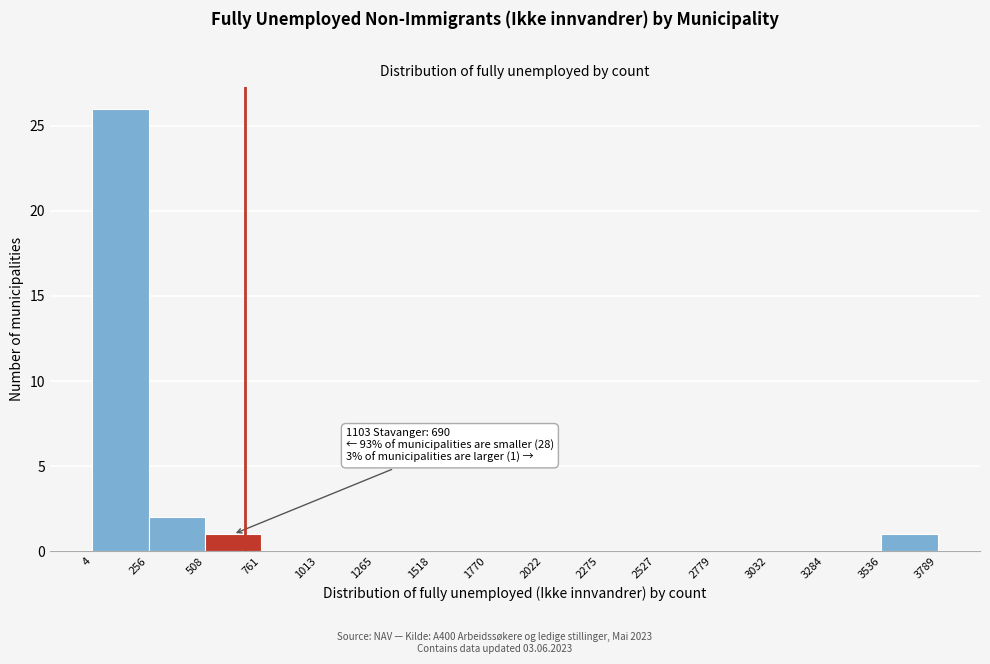

Over which range of the x-axis is the bar tallest?

4 to 256